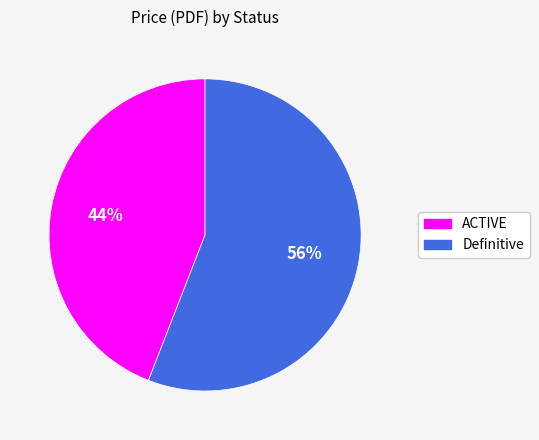

Which category has the smallest portion of the pie?

ACTIVE